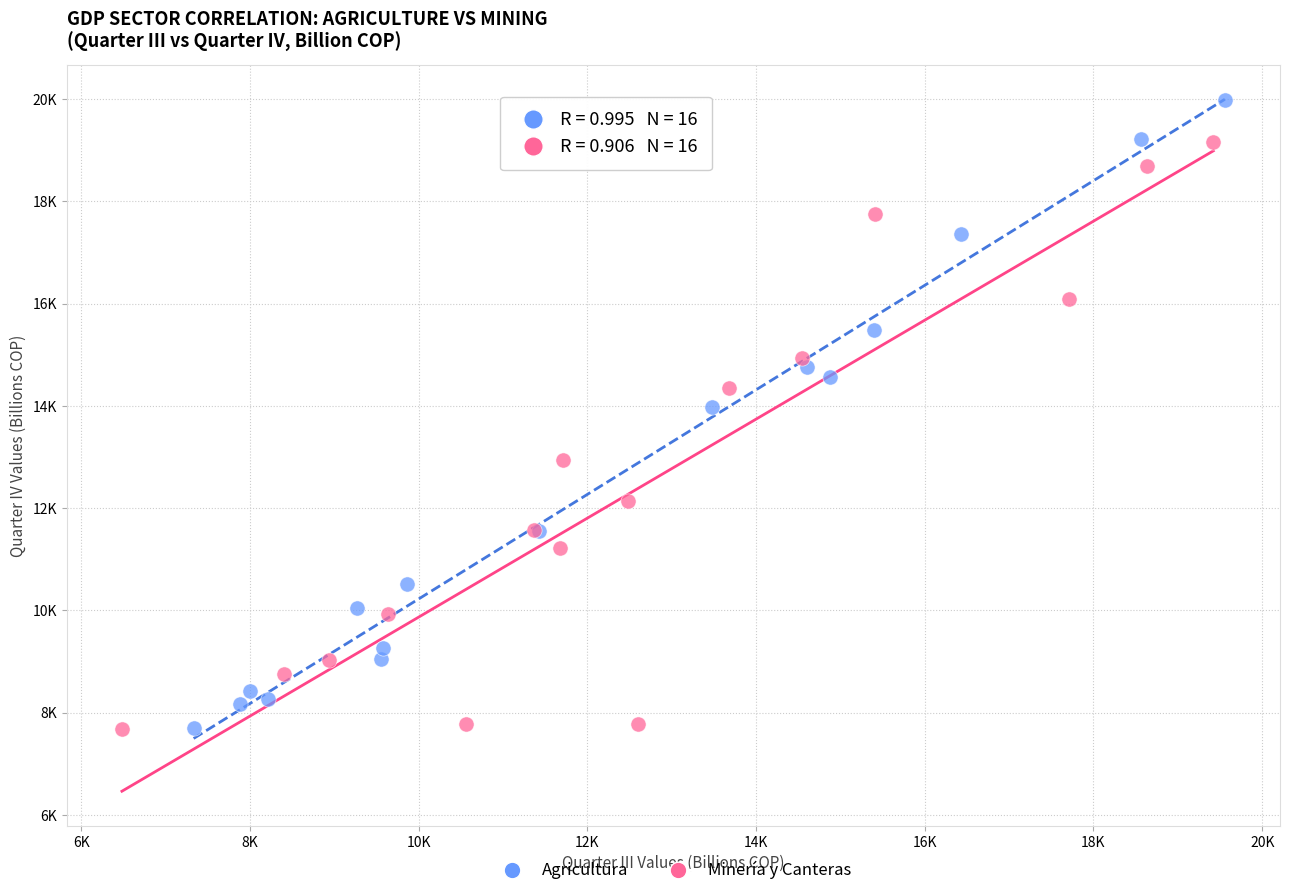

Which series reaches the maximum Y coordinate?

Agricultura